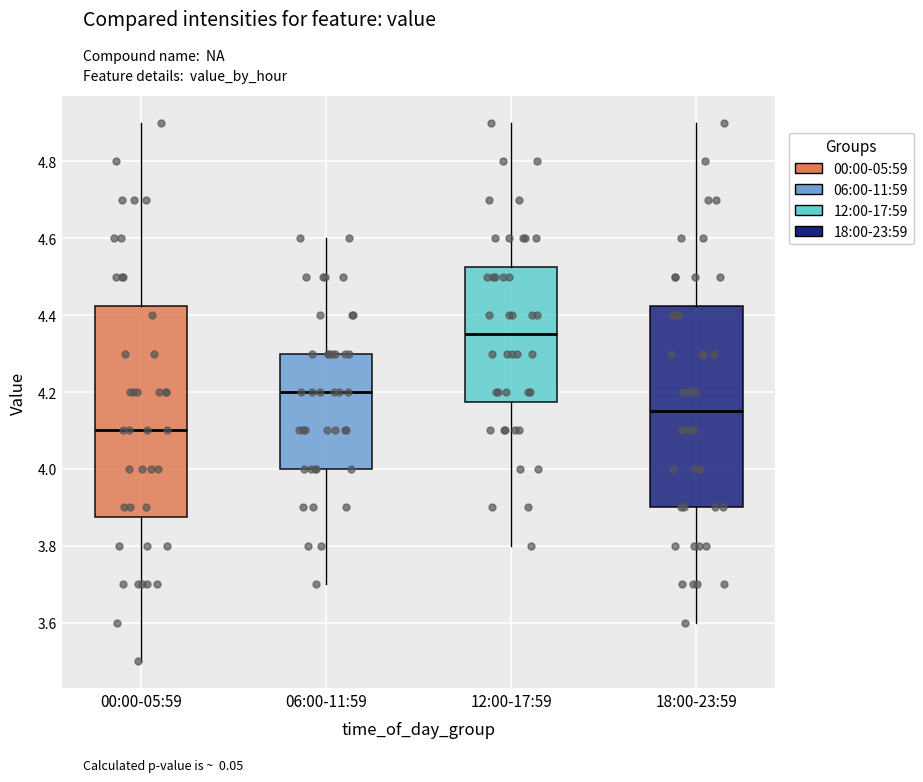

Reading left to right, transcribe this box plot: for each box, give where its median line is, the range the box spans, and where its two whiskers end, as read against the y-axis. The values are not printed on the chart, so give them approximately, as read against the axis.

00:00-05:59: median 4.10, box 3.88 to 4.42, whiskers 3.50 to 4.90
06:00-11:59: median 4.20, box 4.00 to 4.30, whiskers 3.70 to 4.60
12:00-17:59: median 4.36, box 4.18 to 4.52, whiskers 3.80 to 4.90
18:00-23:59: median 4.16, box 3.90 to 4.42, whiskers 3.60 to 4.90